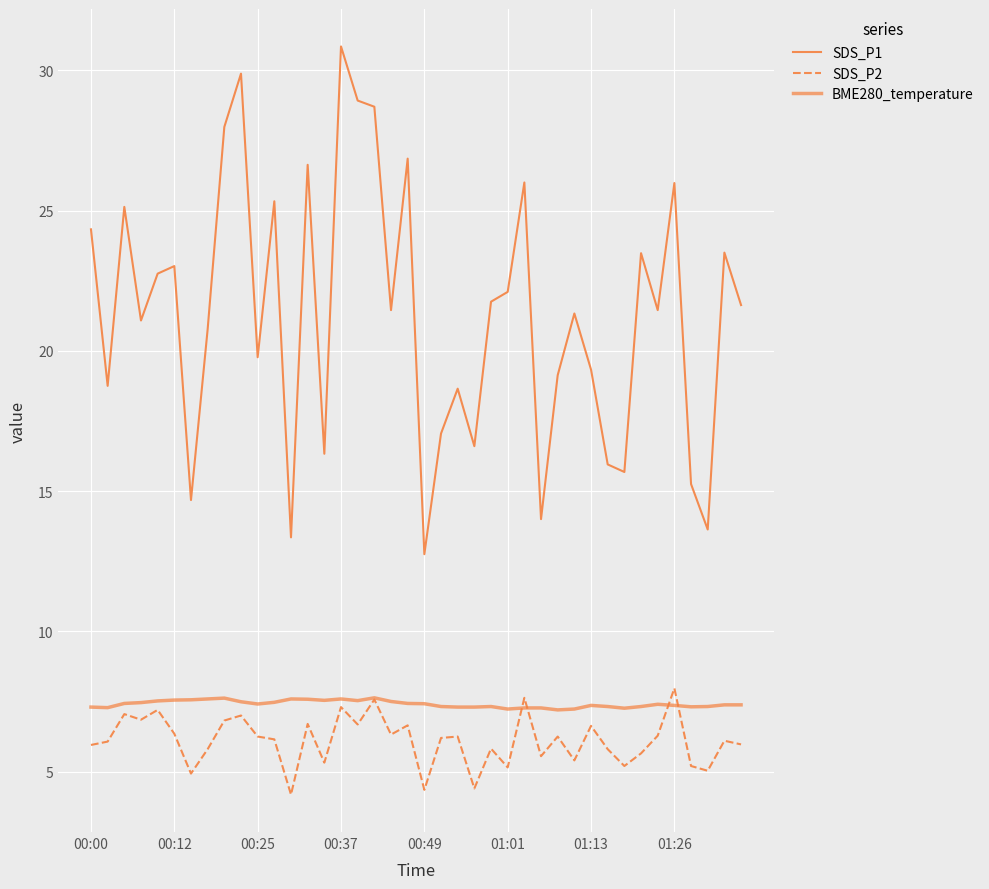

Is this an area chart (filled region under the line)?

No